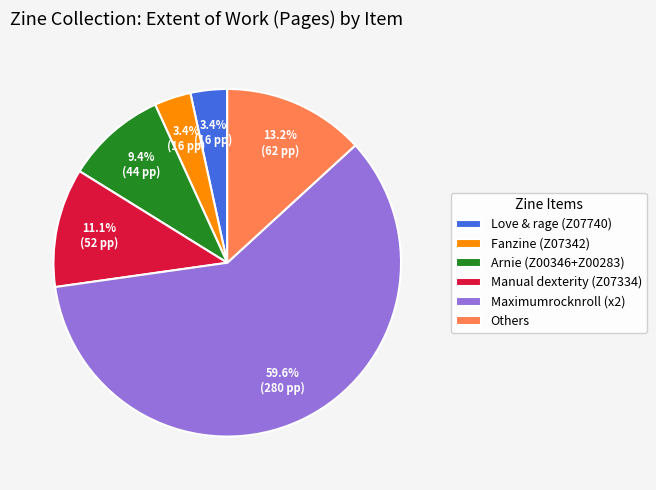

Which has a higher value, Arnie (Z00346+Z00283) or Manual dexterity (Z07334)?

Manual dexterity (Z07334)